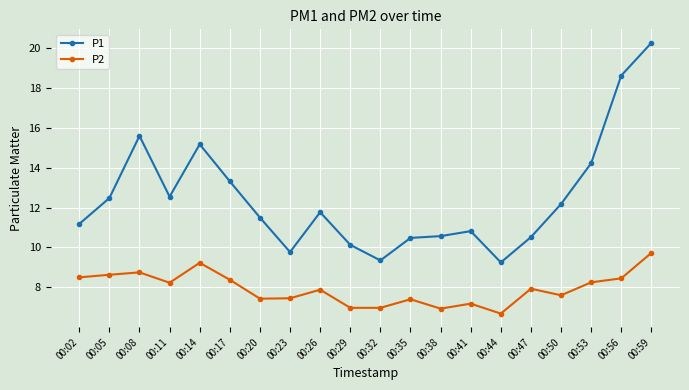

At which label does P1 first exceed 11?

00:02